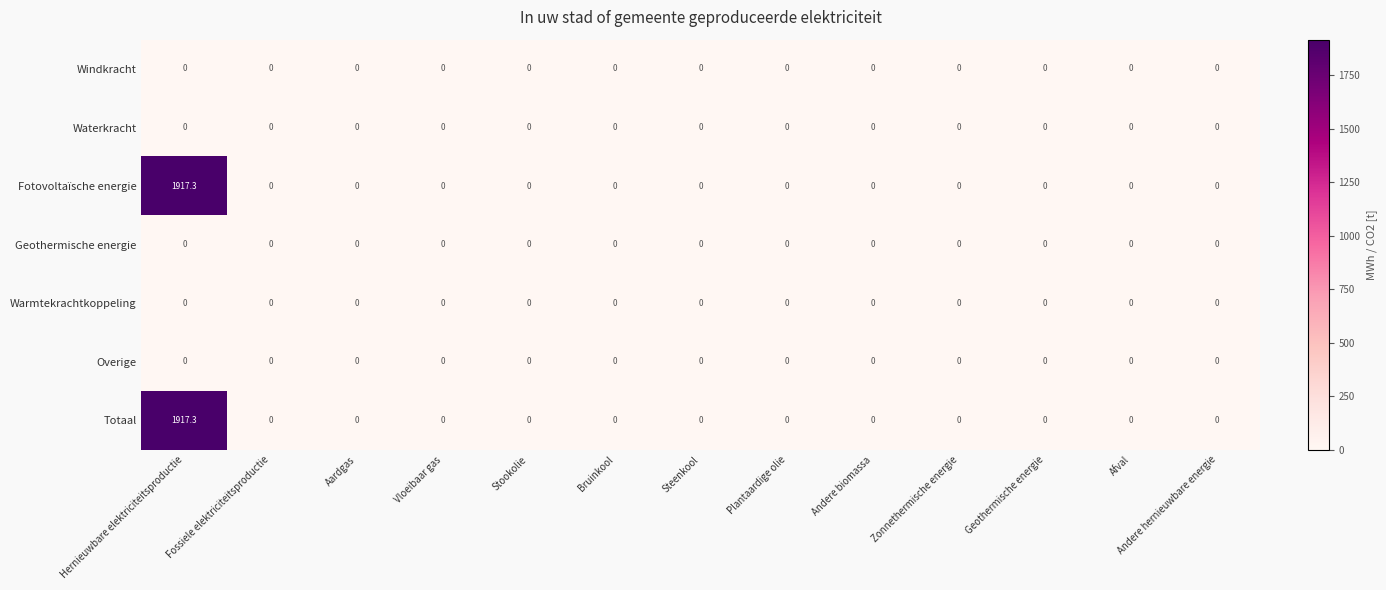

At which category is the sum across all series the highest?

Hernieuwbare elektriciteitsproductie